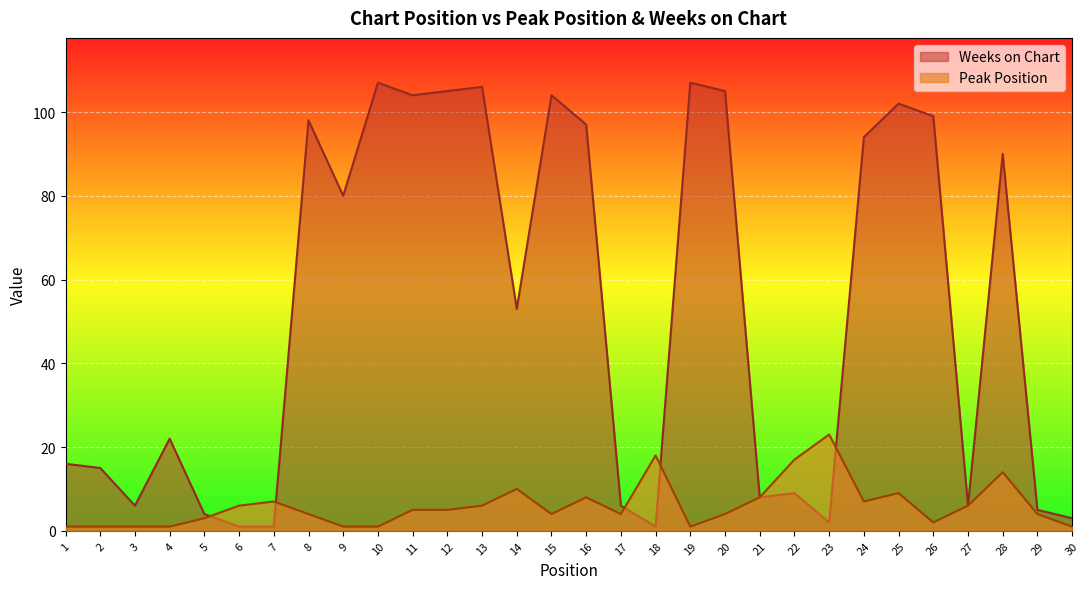

Where do Peak Position and Weeks on Chart first cross each other?

5 and 6